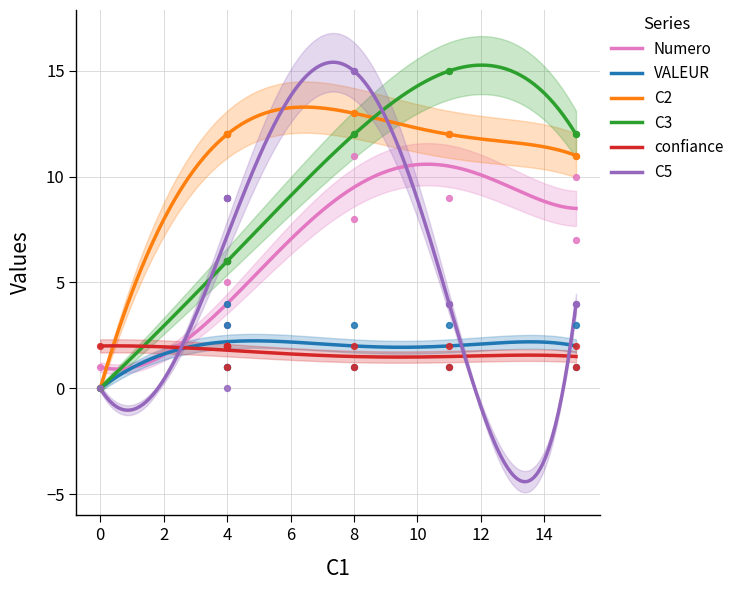

Is the value of confiance at 8 greater than the value of C2 at 4?

No